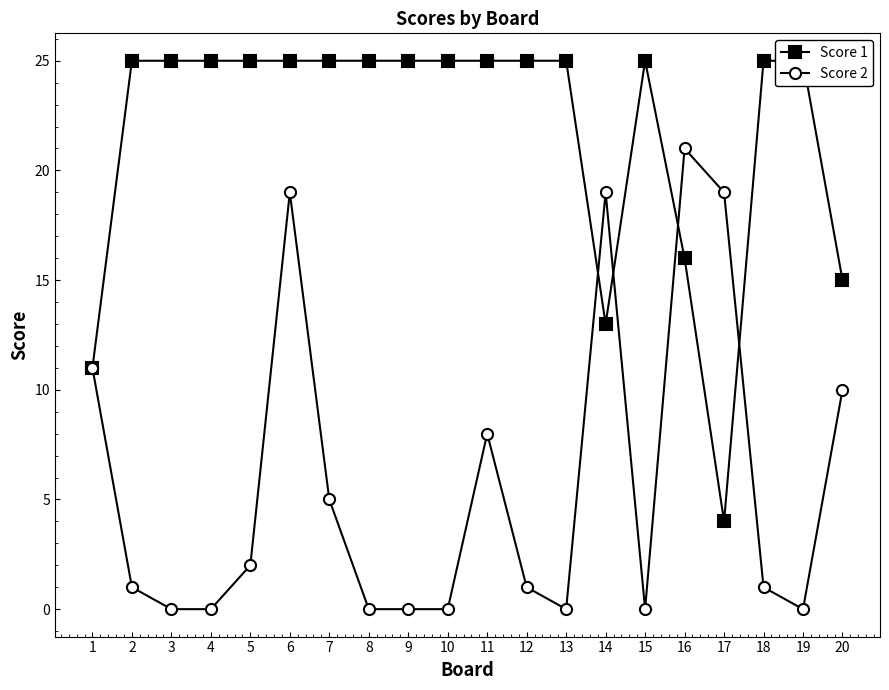

Between 20 and 6, which is larger?

6